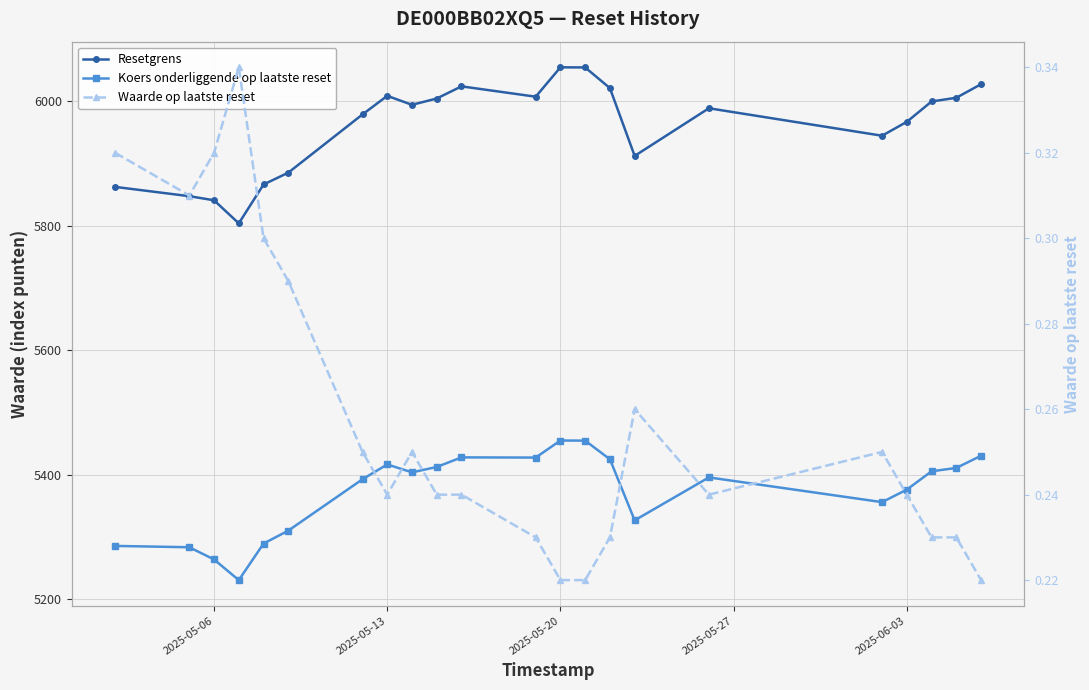

What is the difference between the maximum and minimum values in the Koers onderliggende op laatste reset series?

224.5